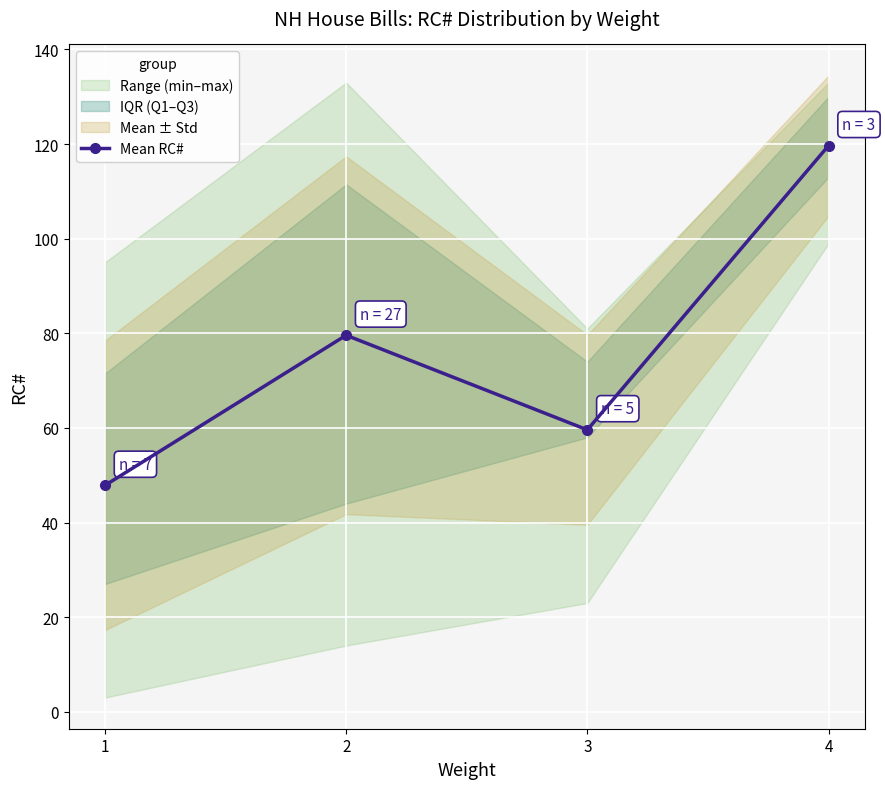

The value at 2 is 79.6. True or false?

True